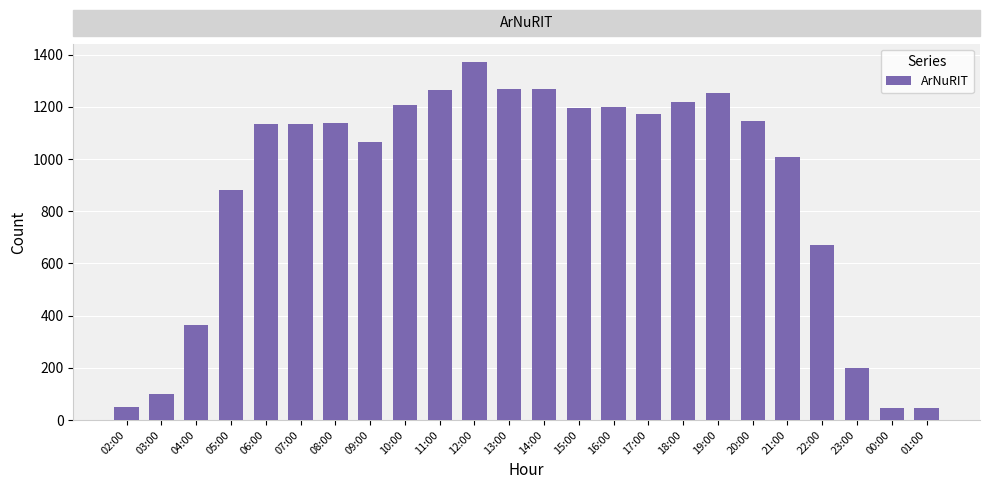

Is it true that the value at 23:00 is 288?

False